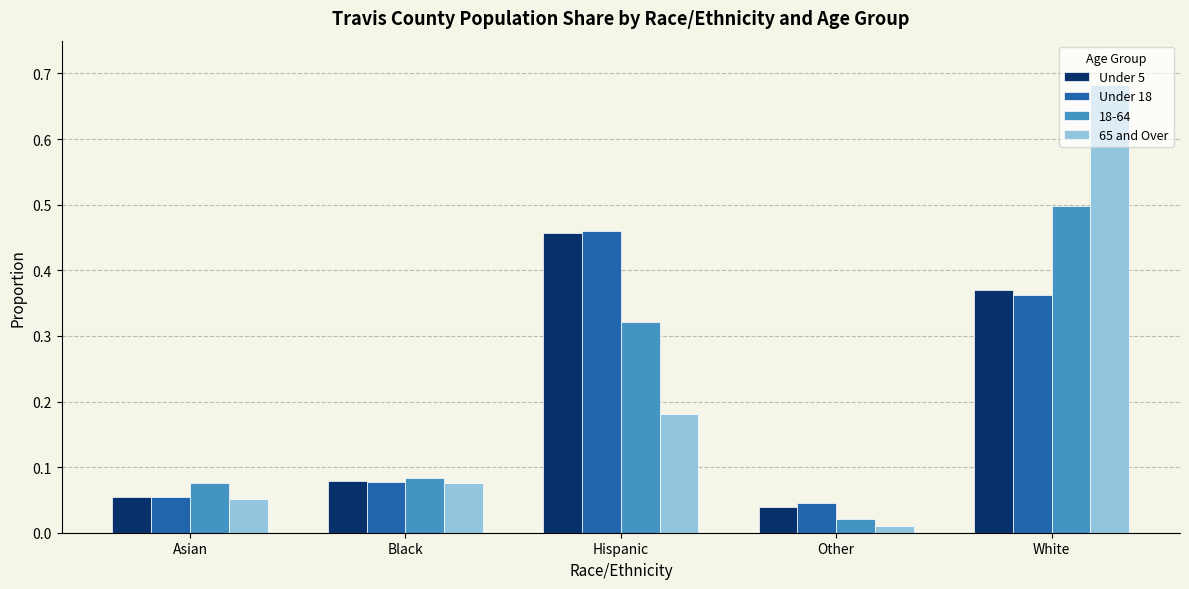

What position from the left is Black?

2